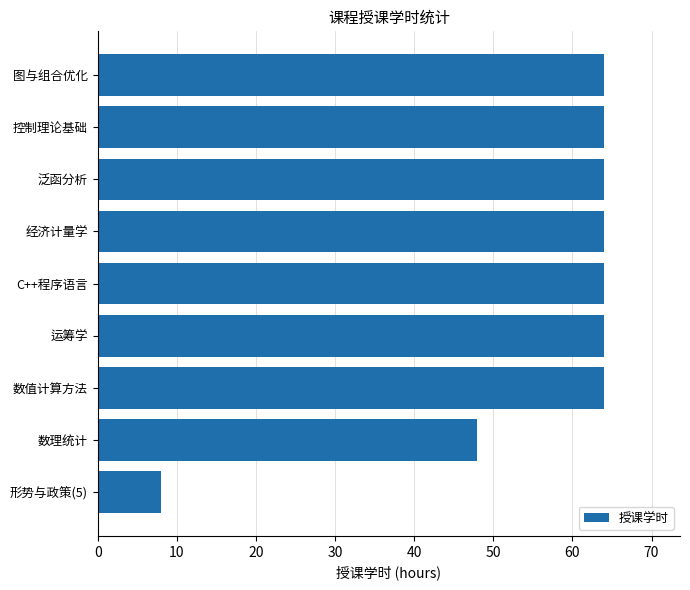

Are the bars grouped side by side (vs. stacked)?

No